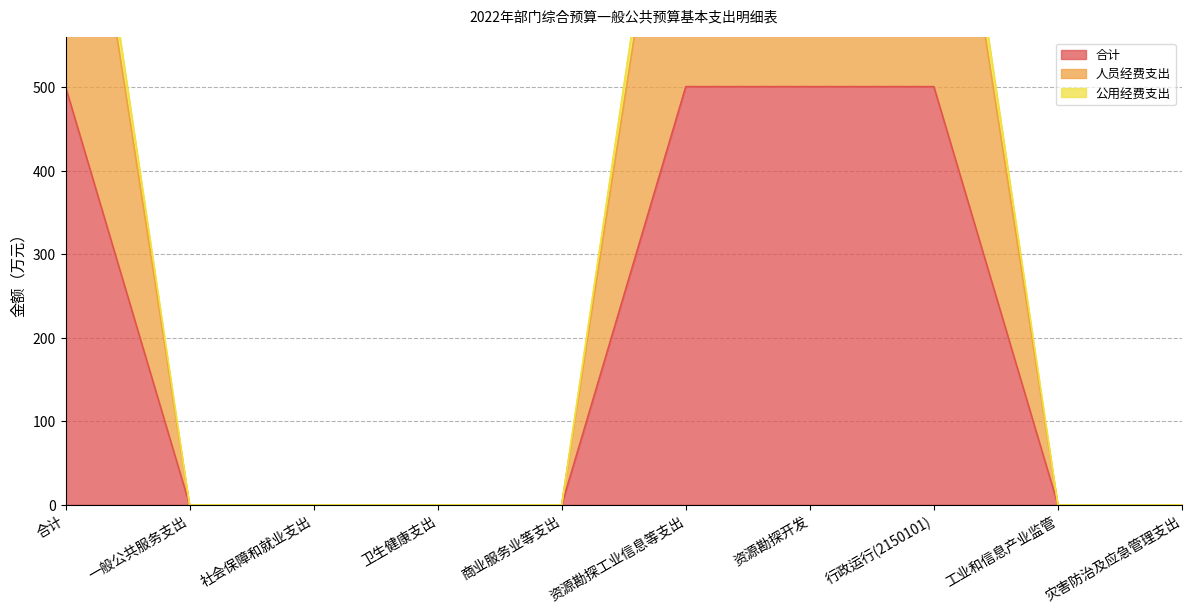

What are all the series names shown in the legend?

合计, 人员经费支出, 公用经费支出